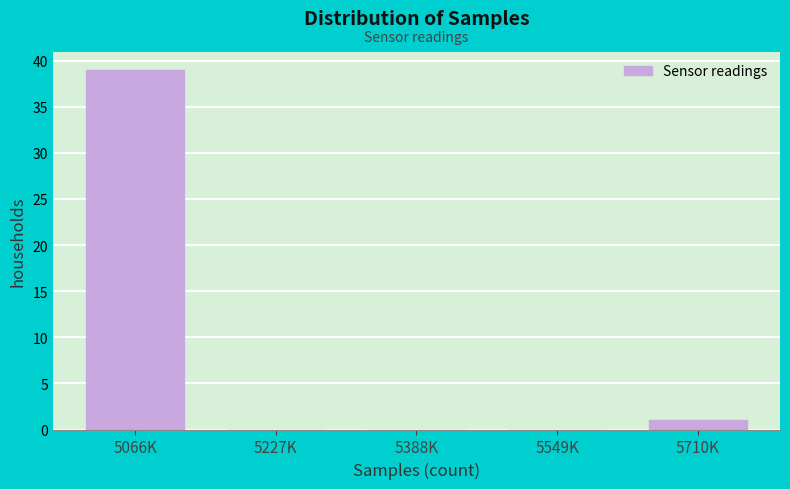

Reading left to right, list all the values displayed in this chart.

5066K=39	5227K=0	5388K=0	5549K=0	5710K=1